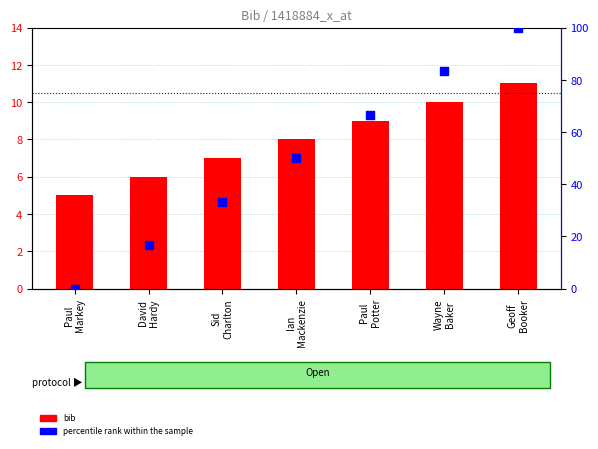

Which series reaches the maximum Y coordinate?

percentile rank within the sample